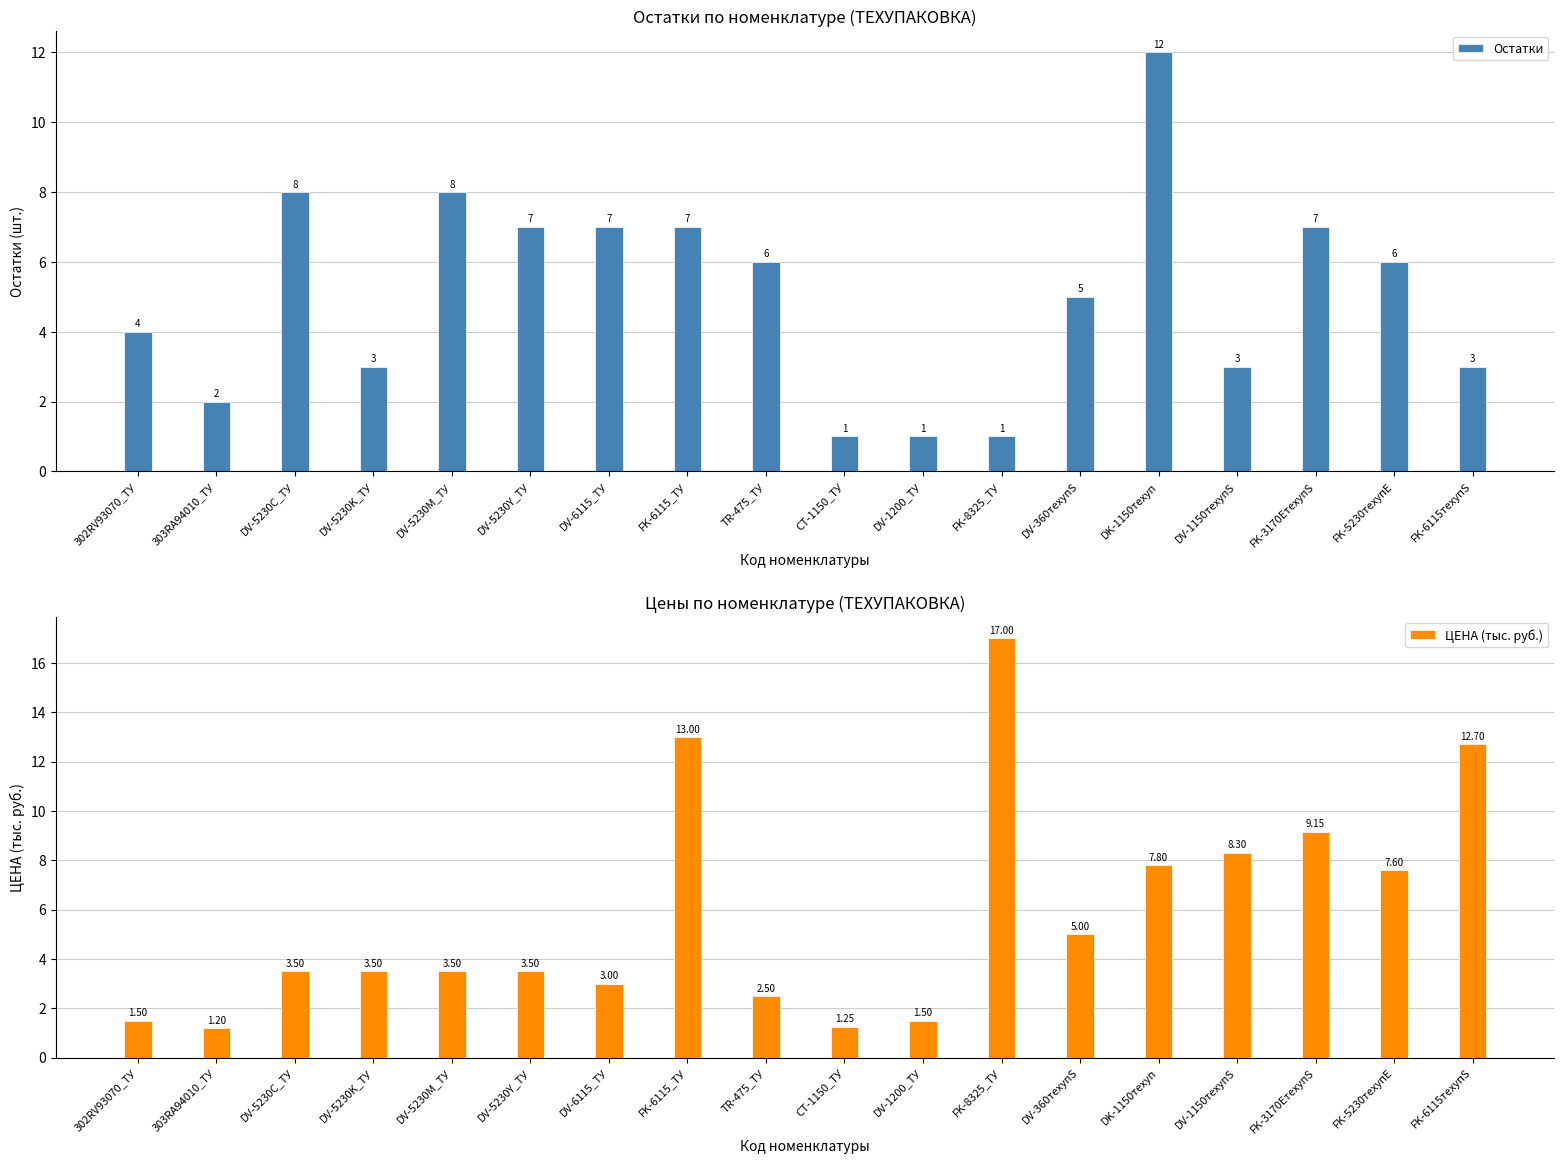

Which series has the largest total across all categories?

ЦЕНА (тыс. руб.)